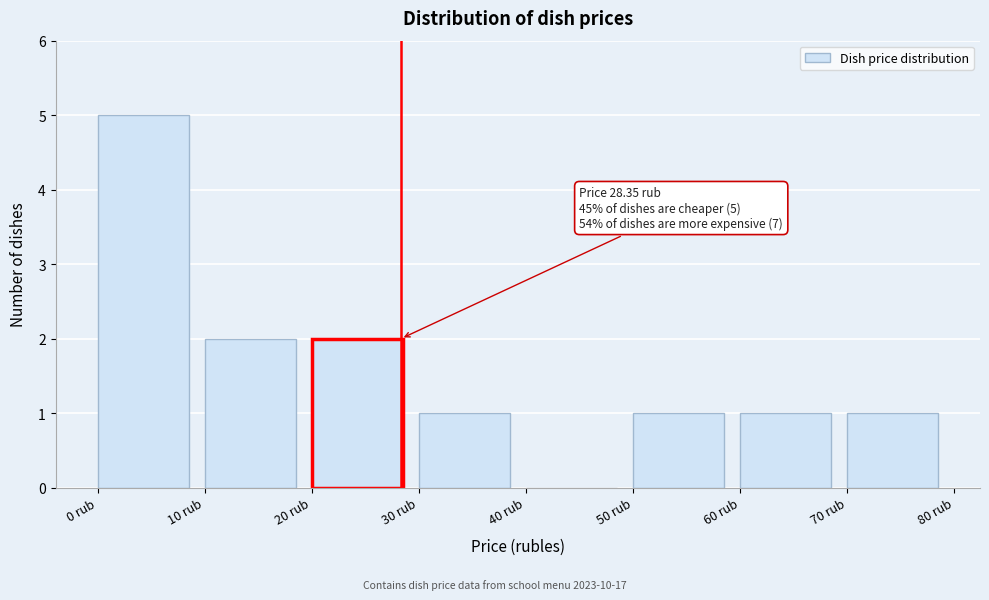

Which range on the x-axis has the tallest bar?

0 to 10